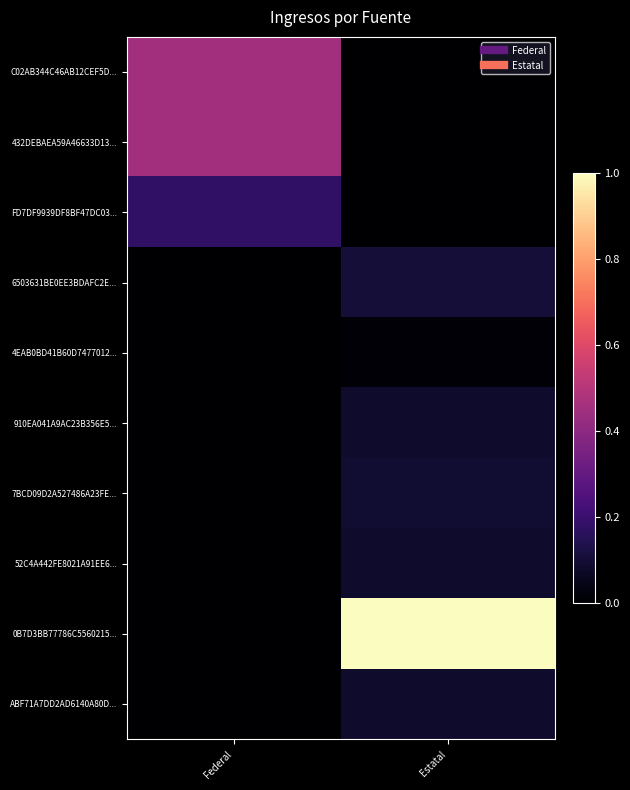

At which category does the chart reach its peak across all series?

Estatal